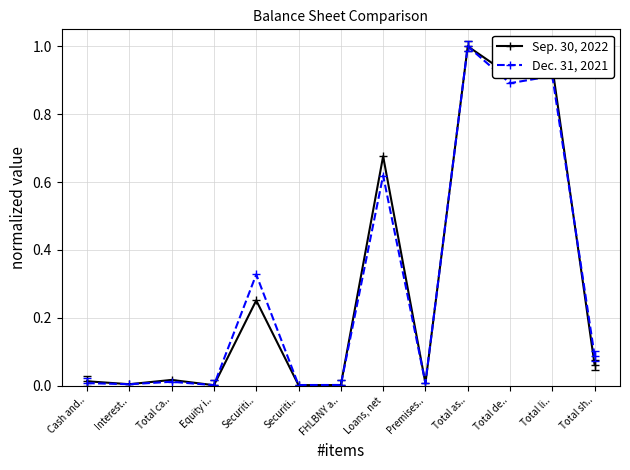

How many interior local valleys does the Dec. 31, 2021 series have?

5